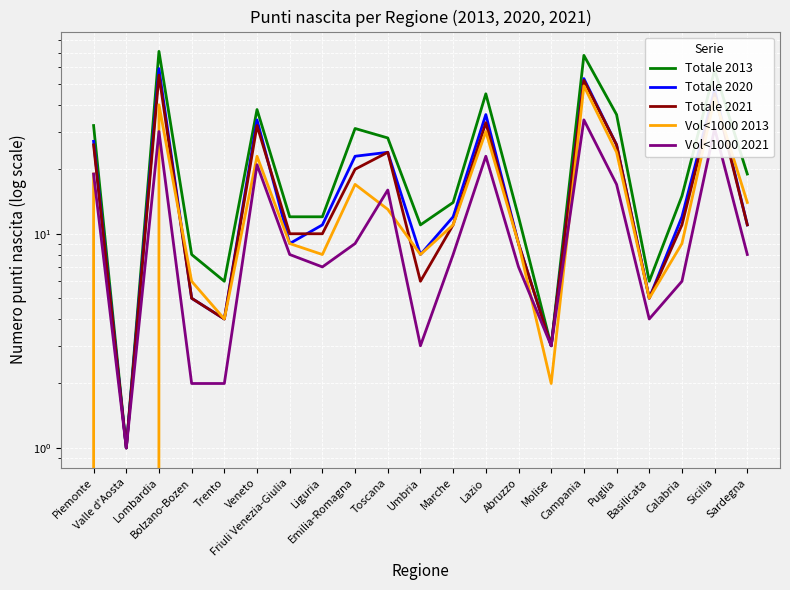

How many data points does each series have?

21